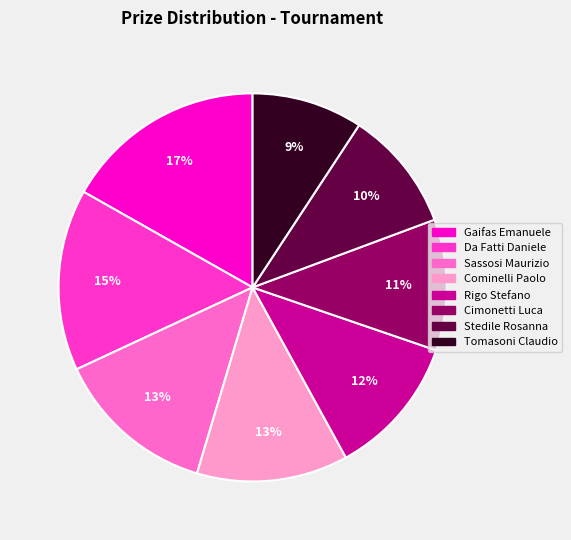

True or false: Rigo Stefano accounts for 26% of the total.

False